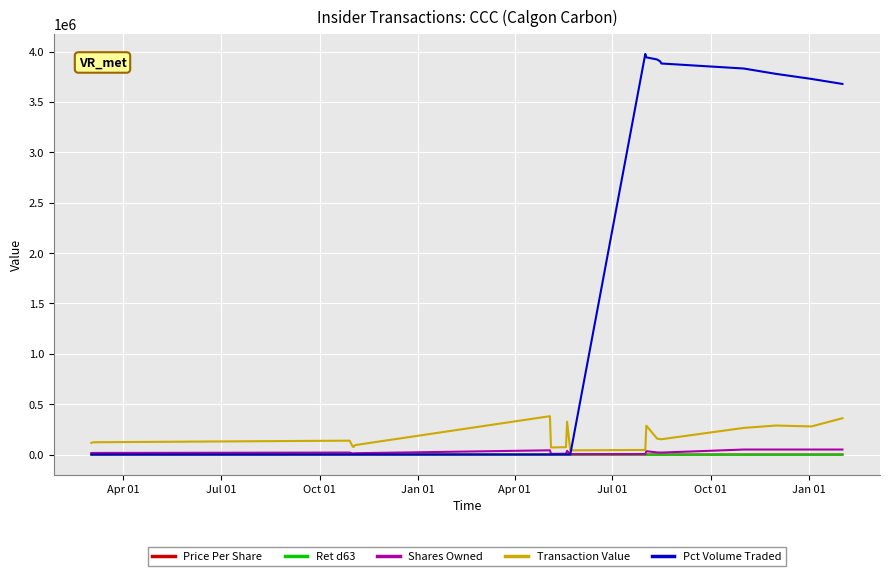

What is the greatest value displayed?

3976965.0